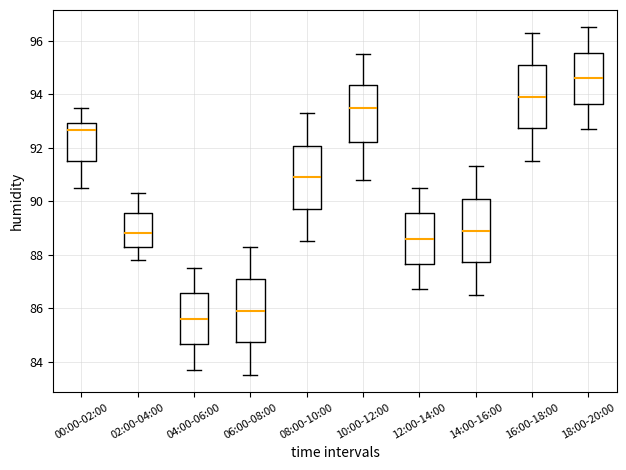

Which box's median line is the lowest?

04:00-06:00